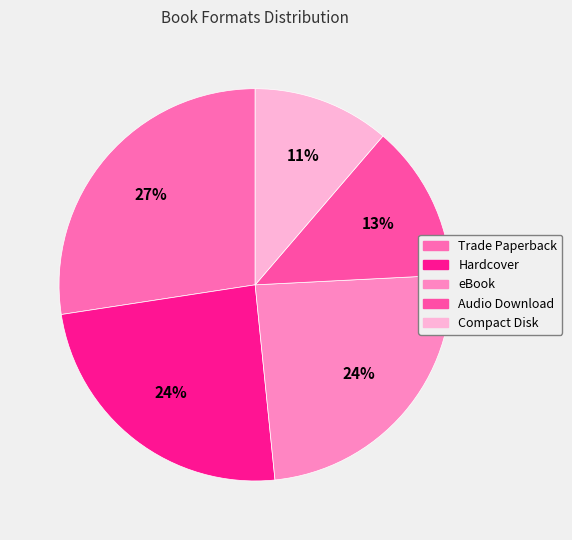

How many segments does this pie chart have?

5